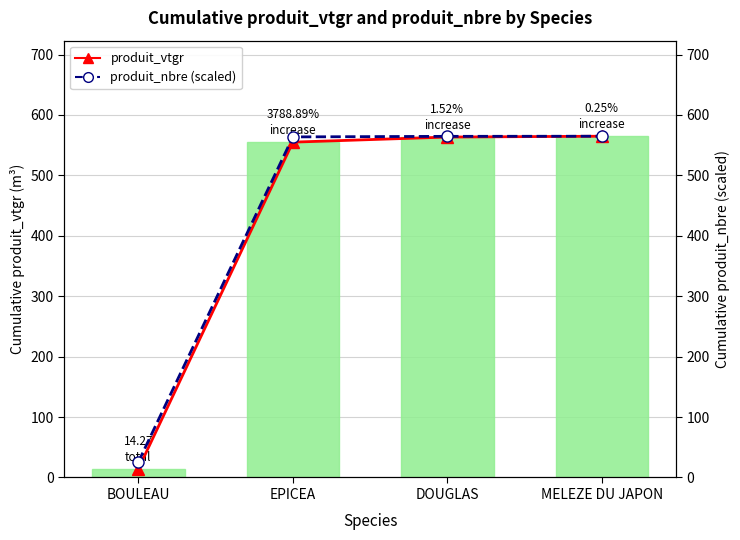

What value does the produit_nbre (scaled) series have at DOUGLAS?

564.6